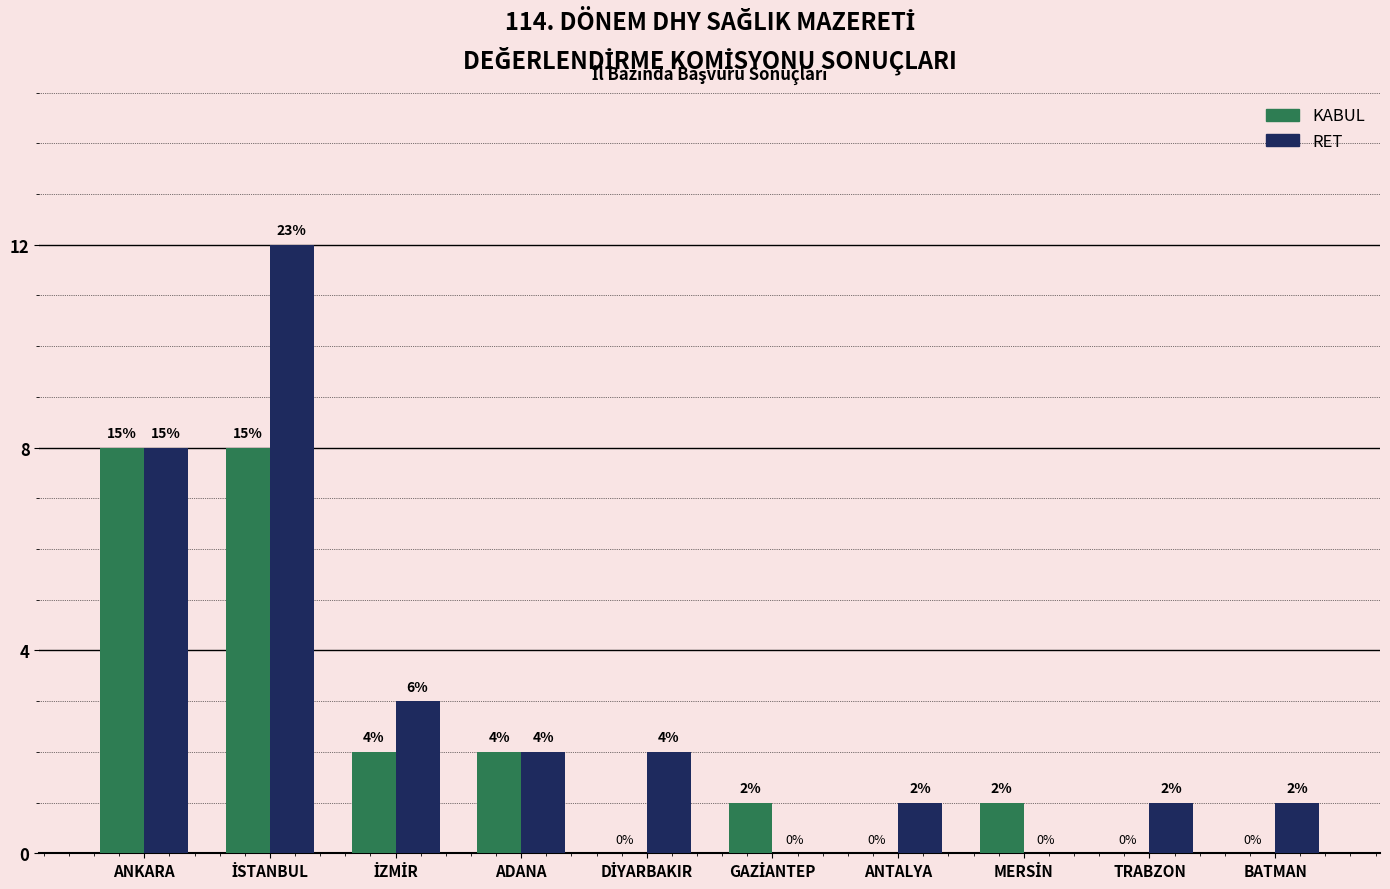

Count the number of data series in this chart.

2